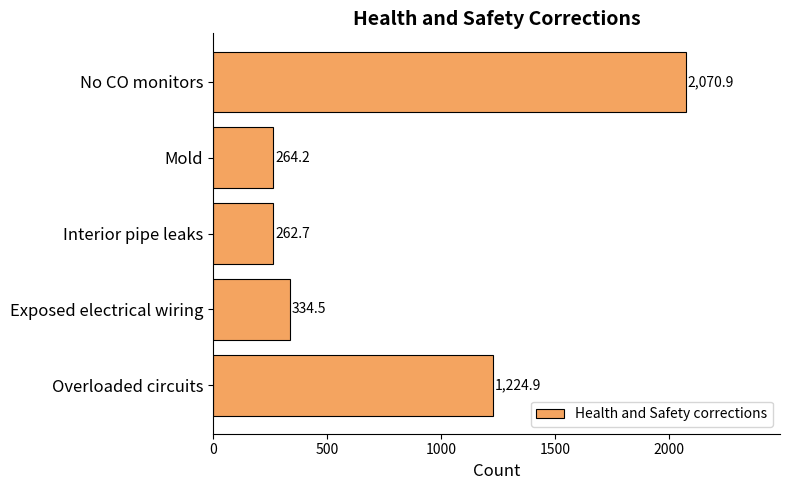

Rank the categories by value from highest to lowest.

No CO monitors, Overloaded circuits, Exposed electrical wiring, Mold, Interior pipe leaks